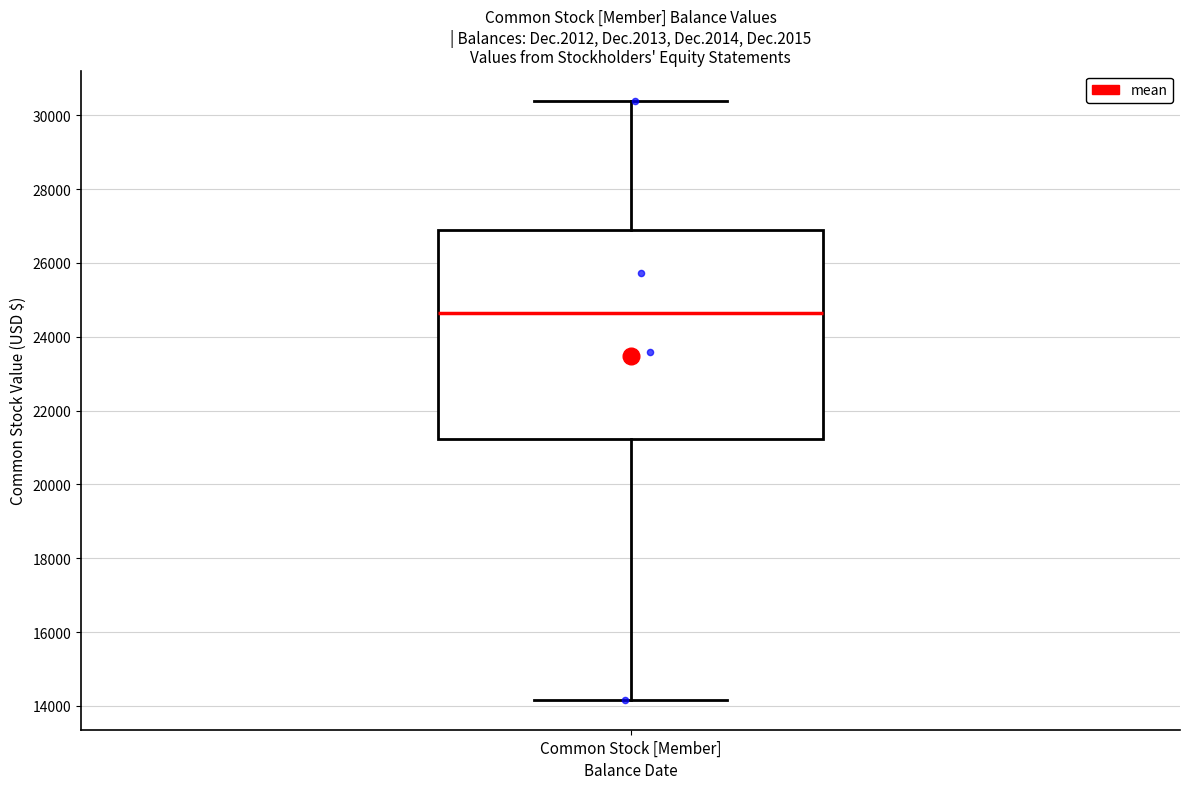

Transcribe this box plot: give where the median line is, the range the box spans, and where the two whiskers end, as read against the y-axis. The values are not printed on the chart, so give them approximately, as read against the axis.

median 24600, box 21200 to 26800, whiskers 14200 to 30400